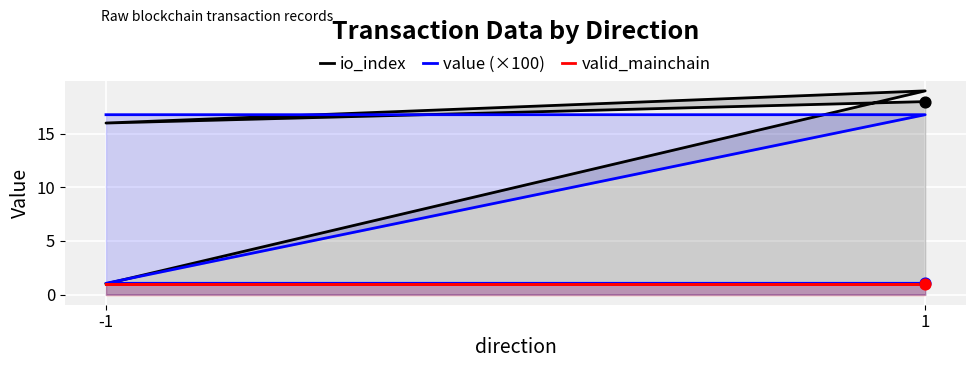

Is the value of value (×100) at 1 greater than the value of valid_mainchain at 1?

Yes